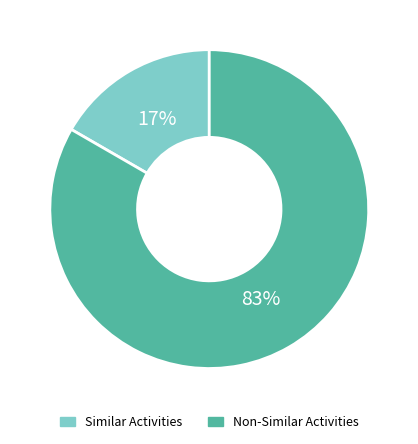

How many slices are in this pie chart?

2